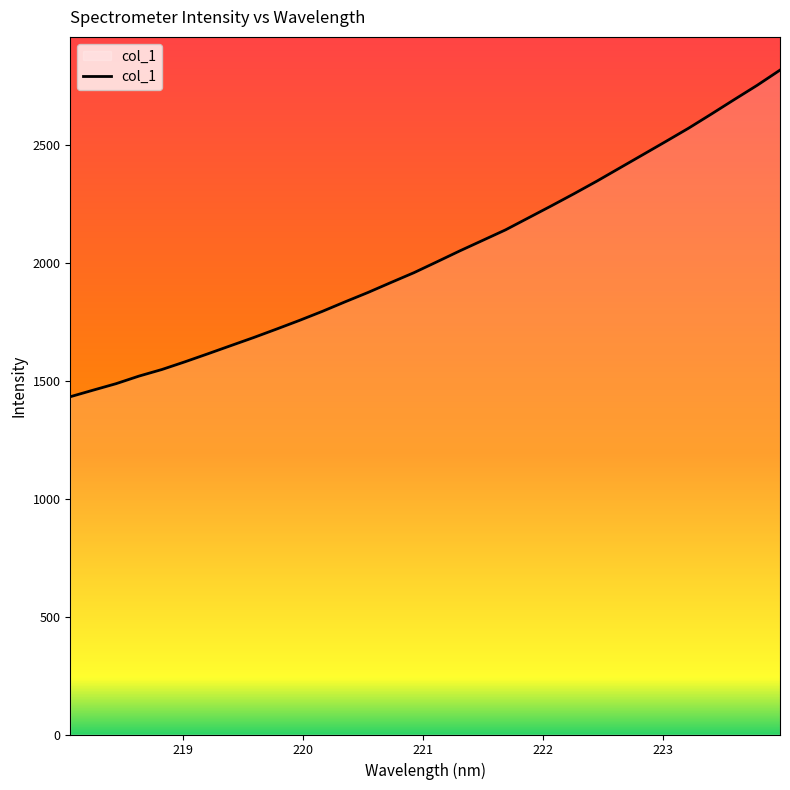

What is the maximum value shown in the chart?

2816.7